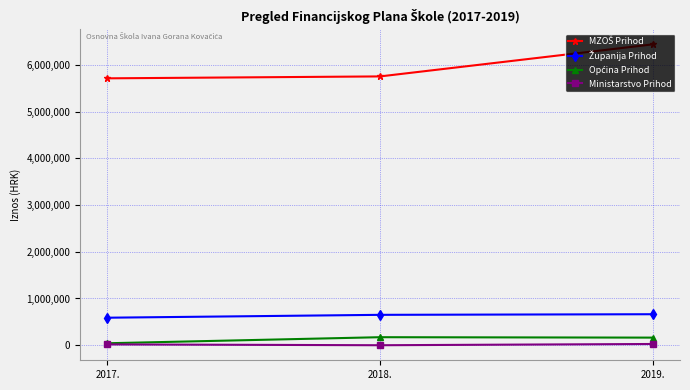

At which category is the sum across all series the highest?

2019.